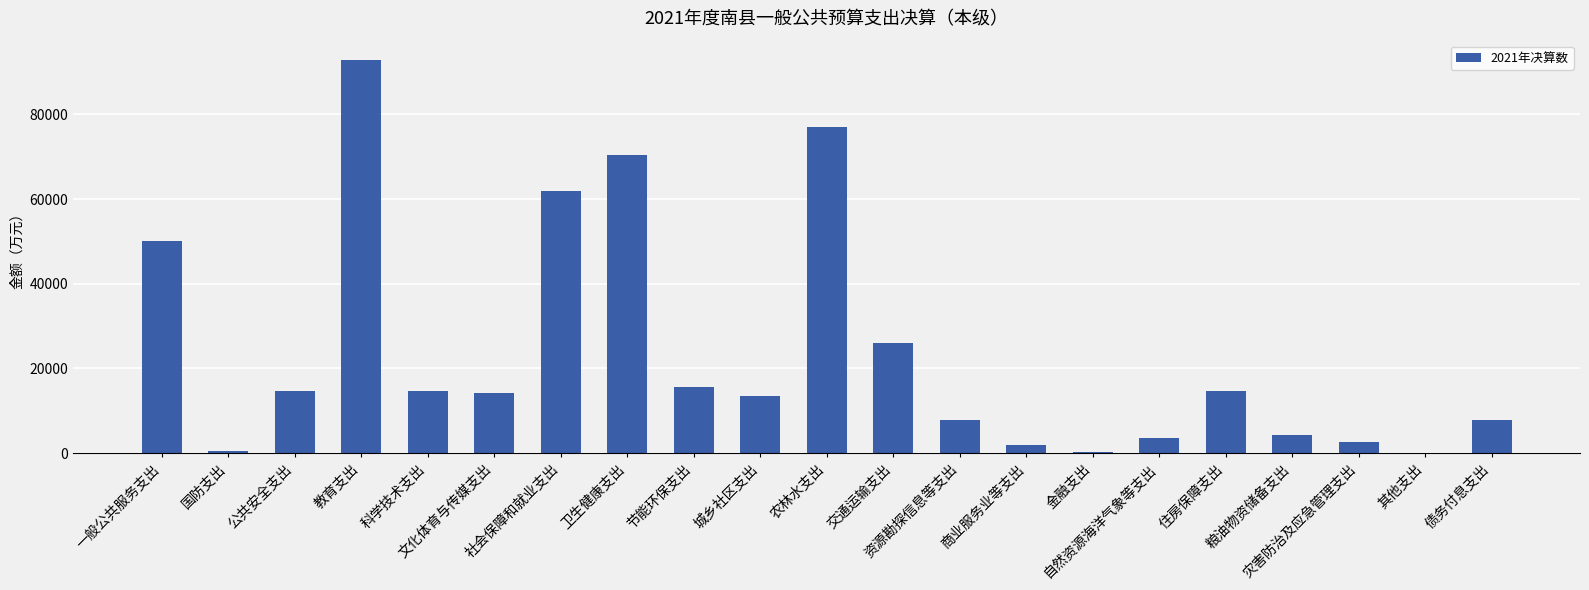

What value does the data have at 社会保障和就业支出?

62014